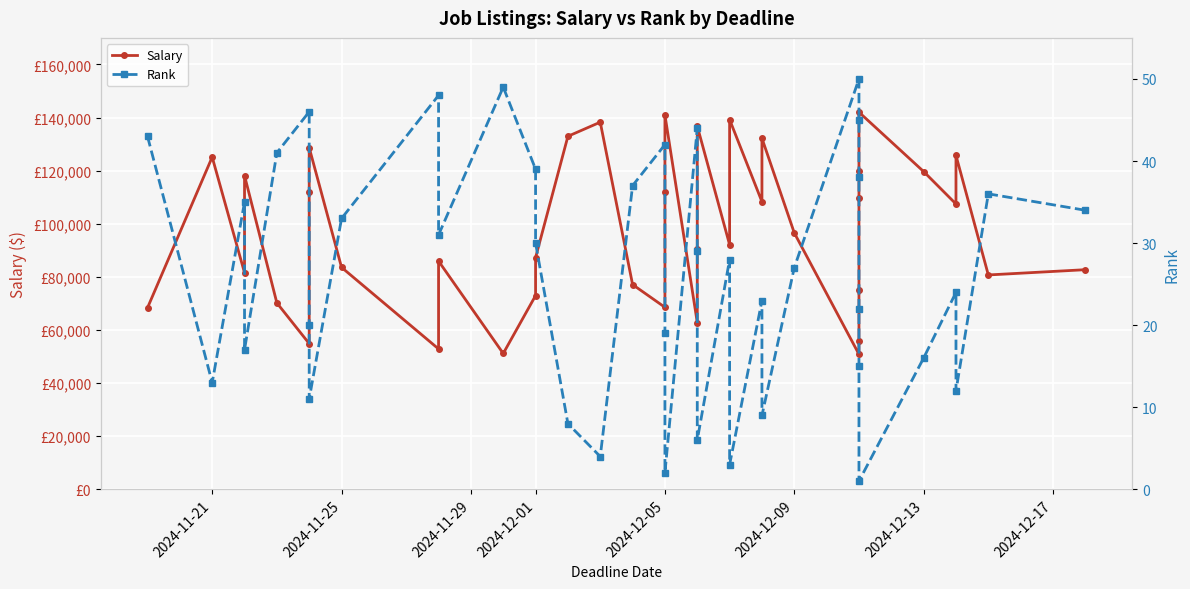

What is the difference between the highest and lowest values at 2024-12-05?

68514